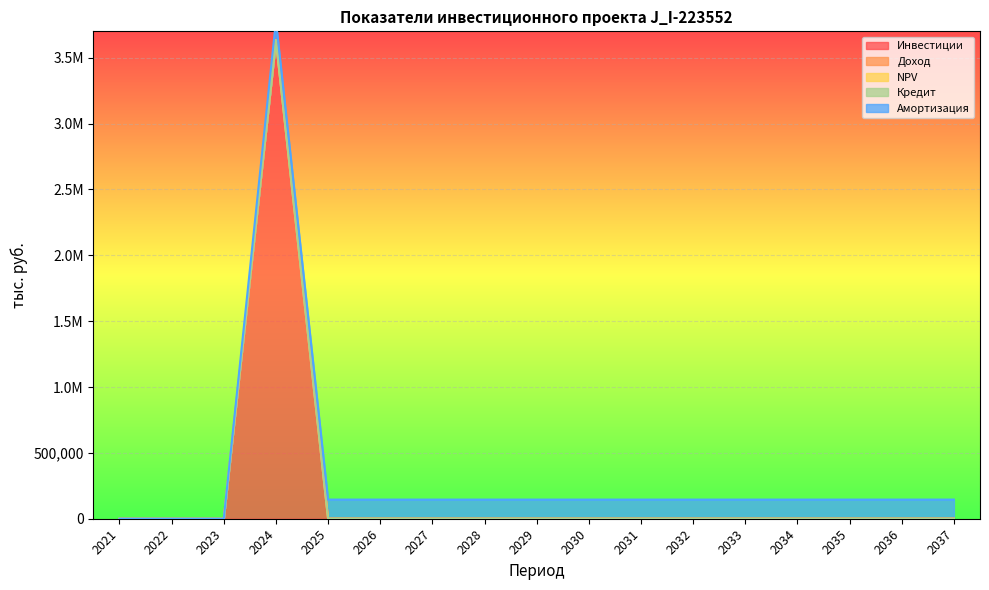

Between 2030 and 2037, which is larger?

2030